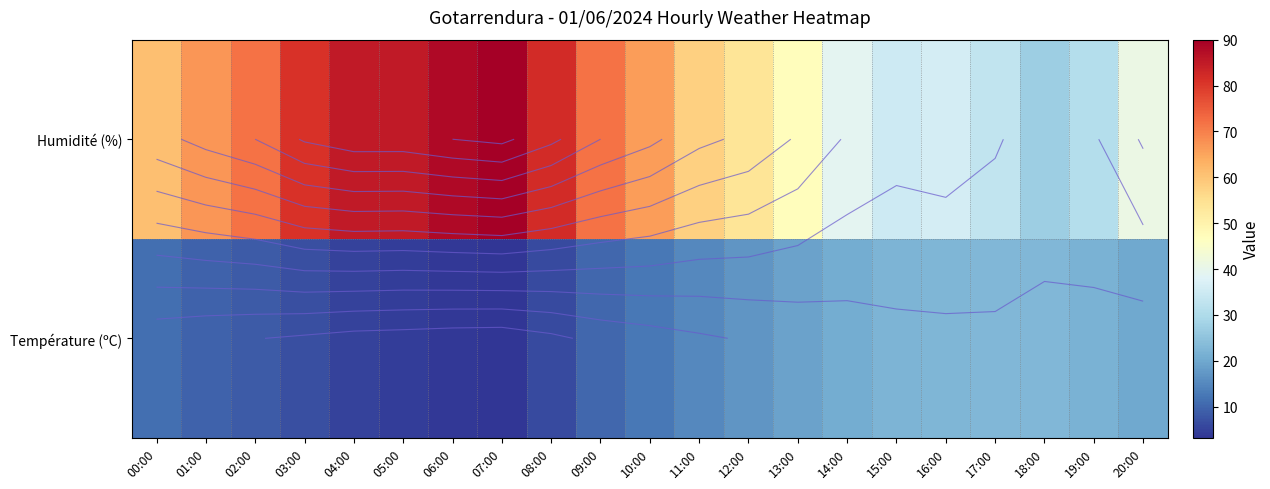

How many values in the Humidité (%) series exceed 61?

10